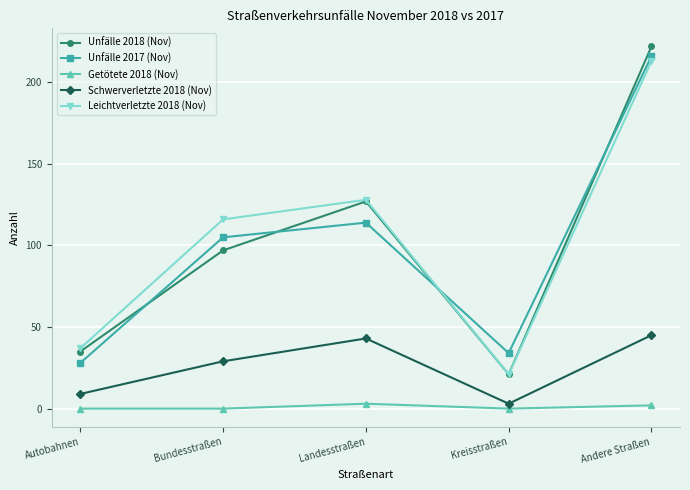

What is the highest value of the Unfälle 2018 (Nov) series?

222